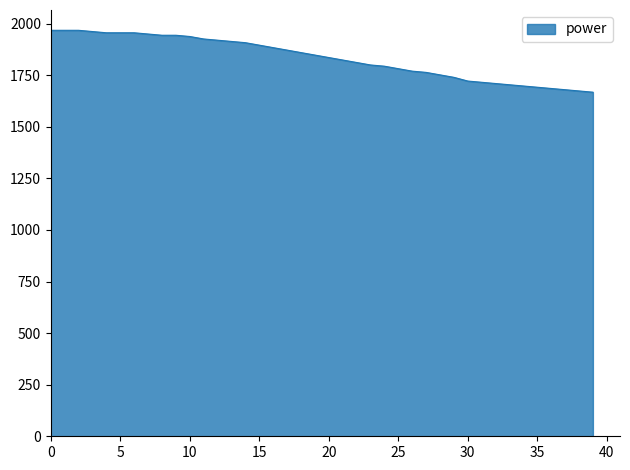

What is the greatest value displayed?

1968